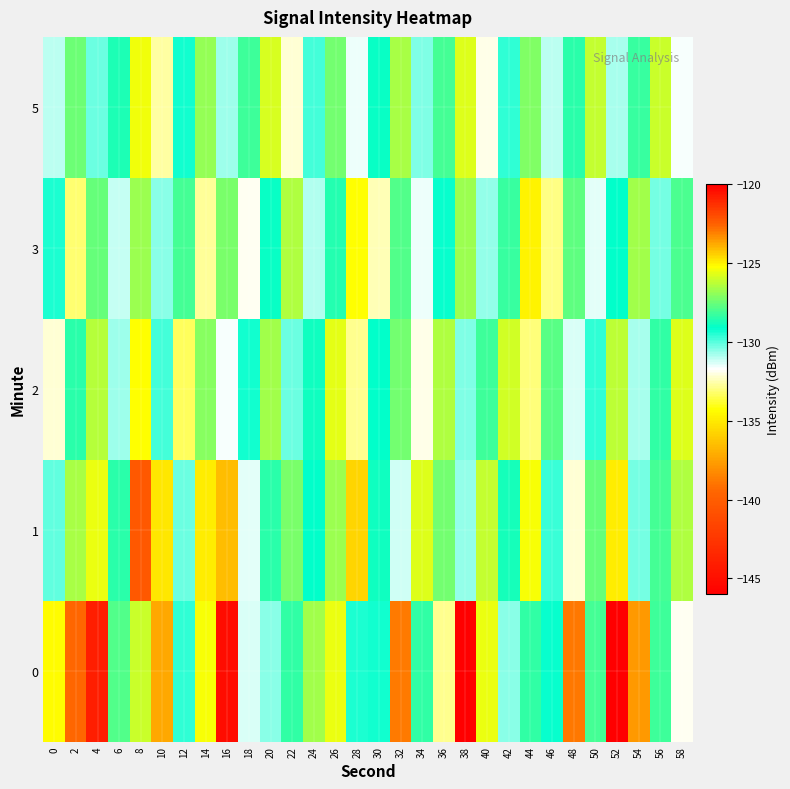

Between 24 and 26, which series saw the biggest shift?

2